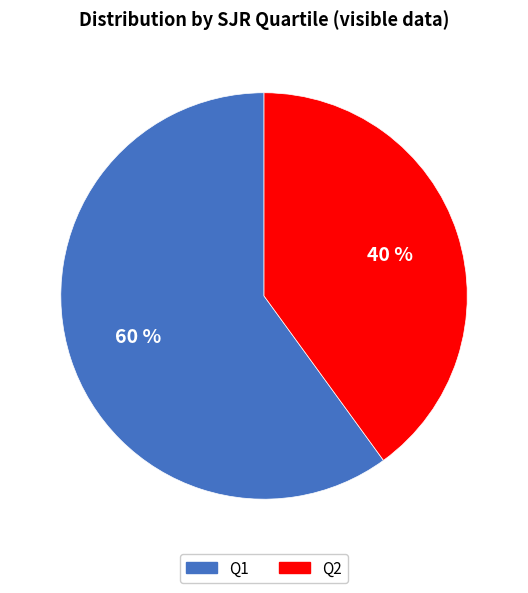

To the nearest percent, what is the average slice percentage?

50%